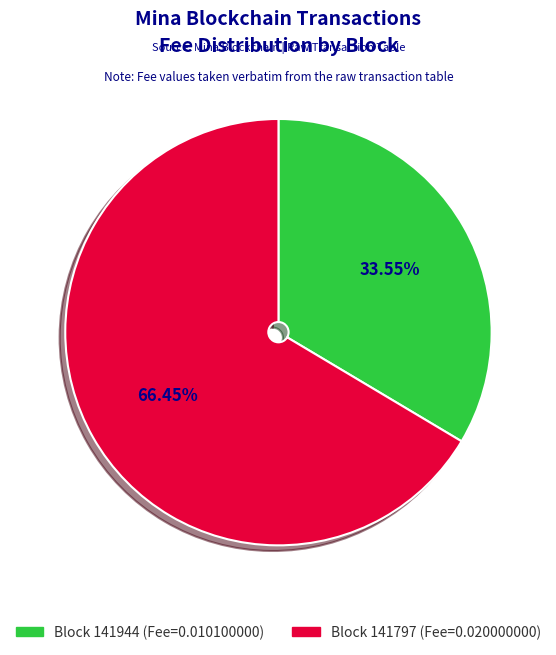

How many segments does this pie chart have?

2